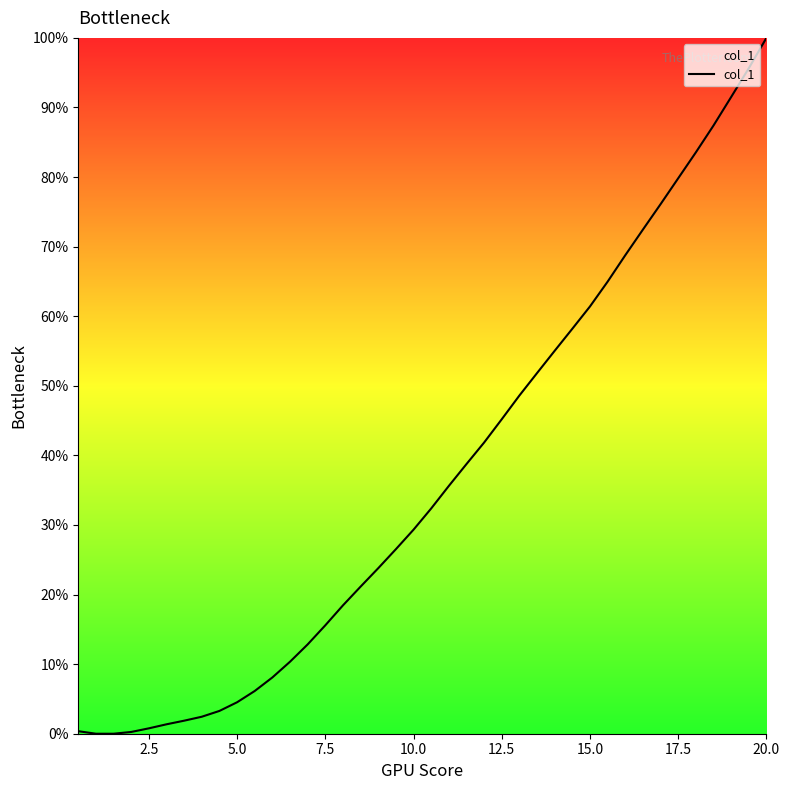

What is the maximum value shown in the chart?

100.0